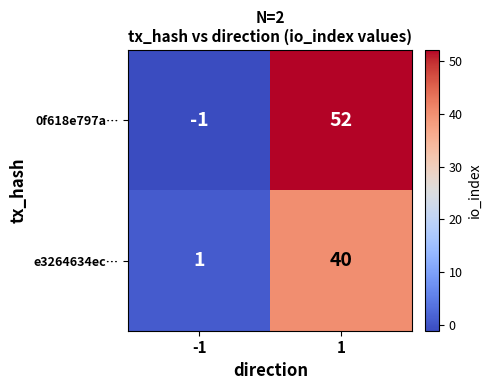

Between -1 and 1, which series saw the biggest shift?

0f618e797a…